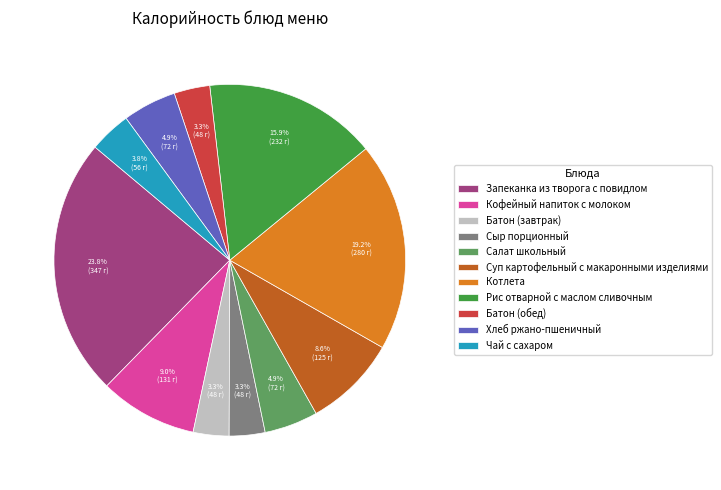

How many slices are in this pie chart?

11